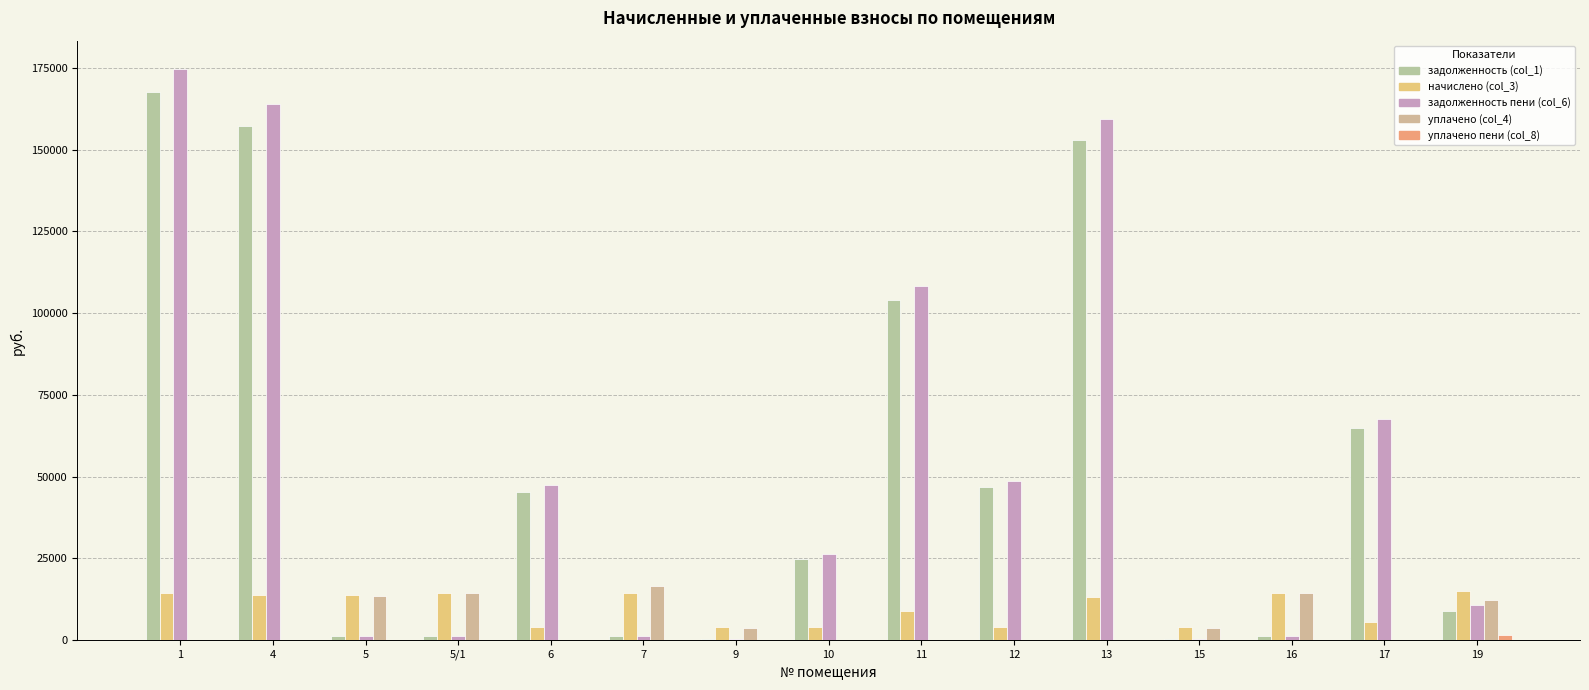

True or false: задолженность (col_1) has a value of 14398.5 at 6.

False